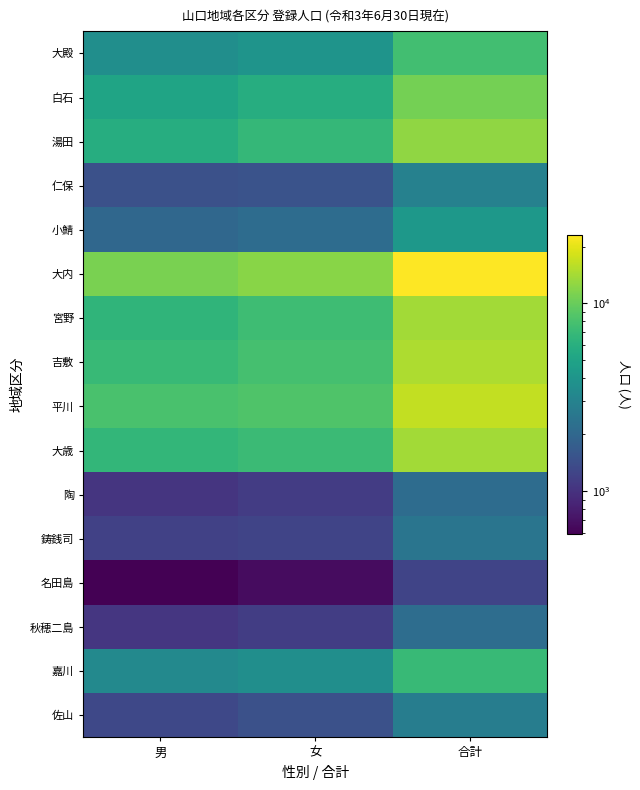

Which has a higher value, 女 or 合計?

合計